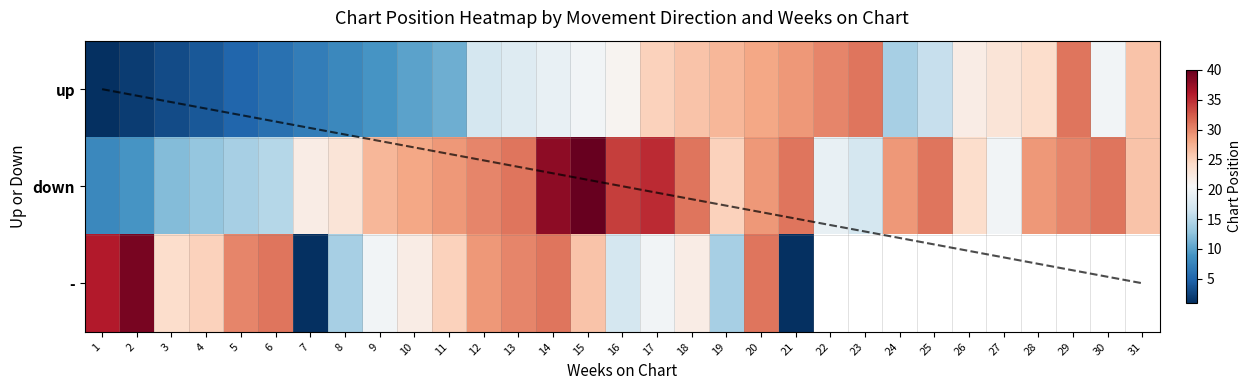

How many data points does each series have?

31